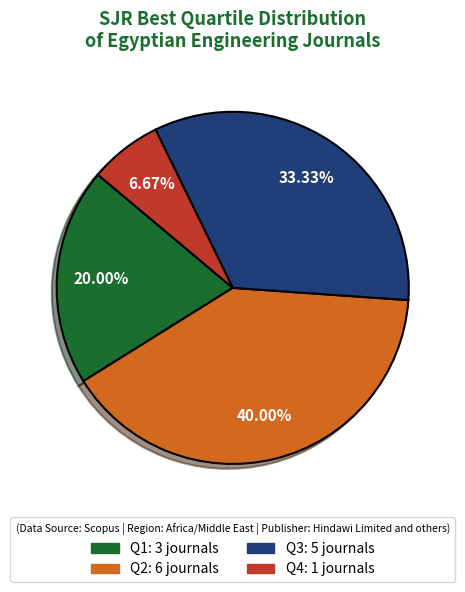

The Q2 slice represents 32% of the pie. True or false?

False